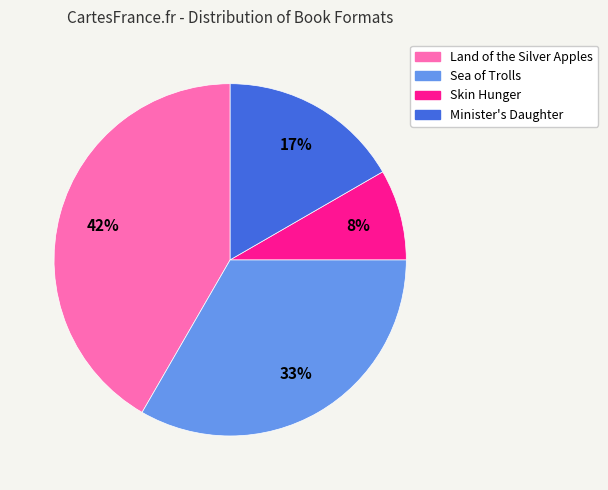

The Sea of Trolls slice represents 22% of the pie. True or false?

False